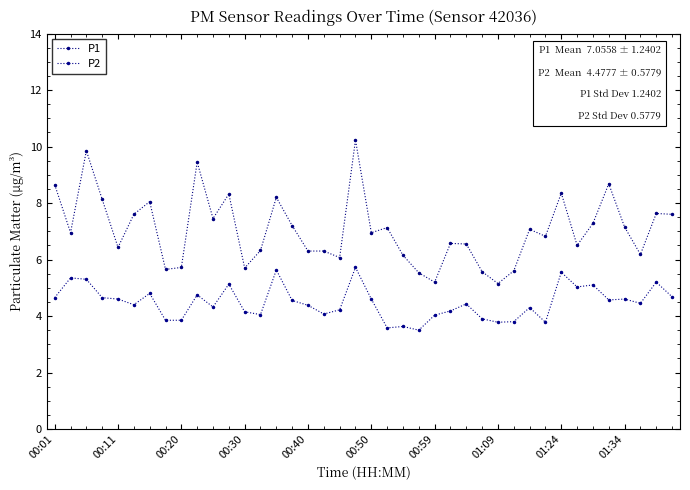

Count the number of categories in the chart.

40